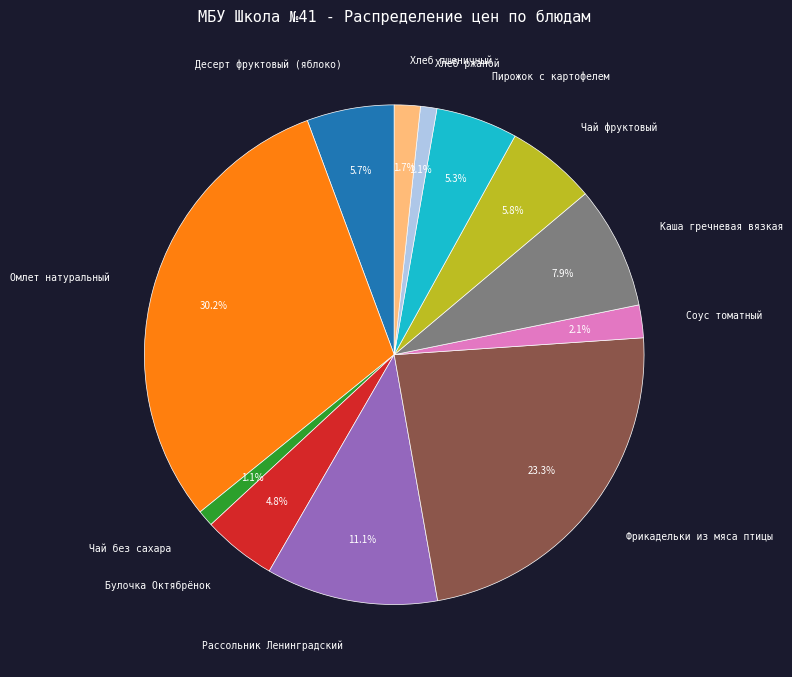

Is Чай без сахара the majority of the pie?

No